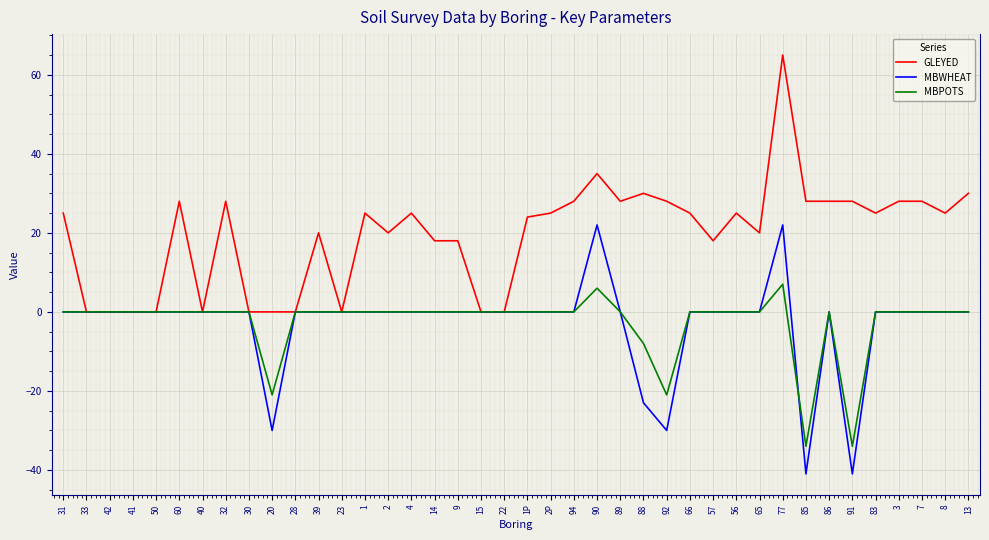

How many lines are shown in the chart?

3